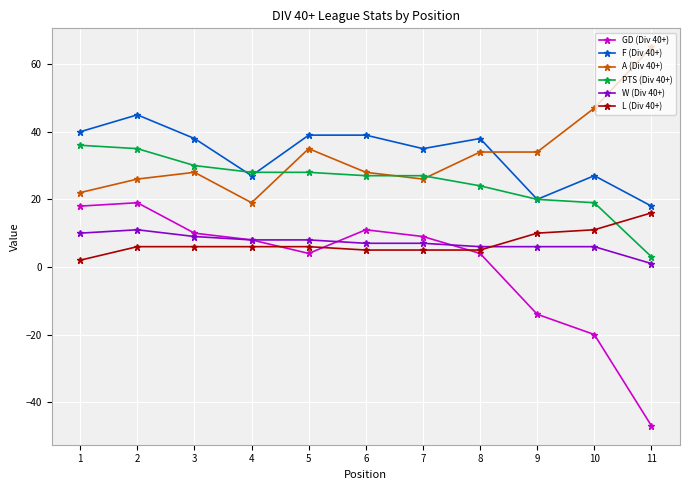

What is the value of the L (Div 40+) point at the 7th from the left?

5